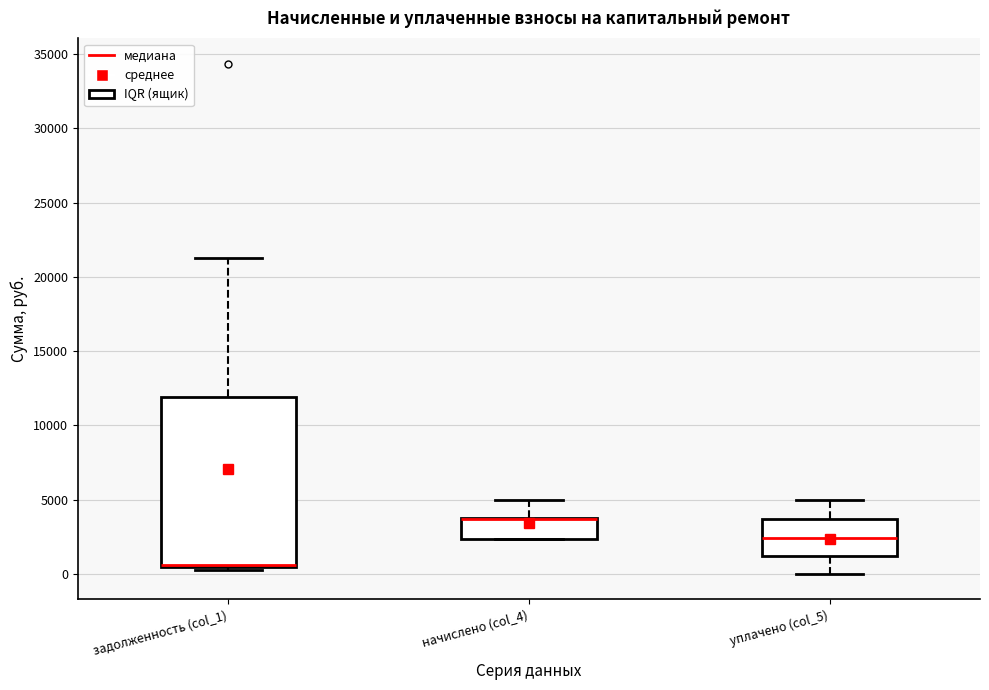

Comparing the boxes themselves (not the whiskers), which one is the tallest?

задолженность (col_1)